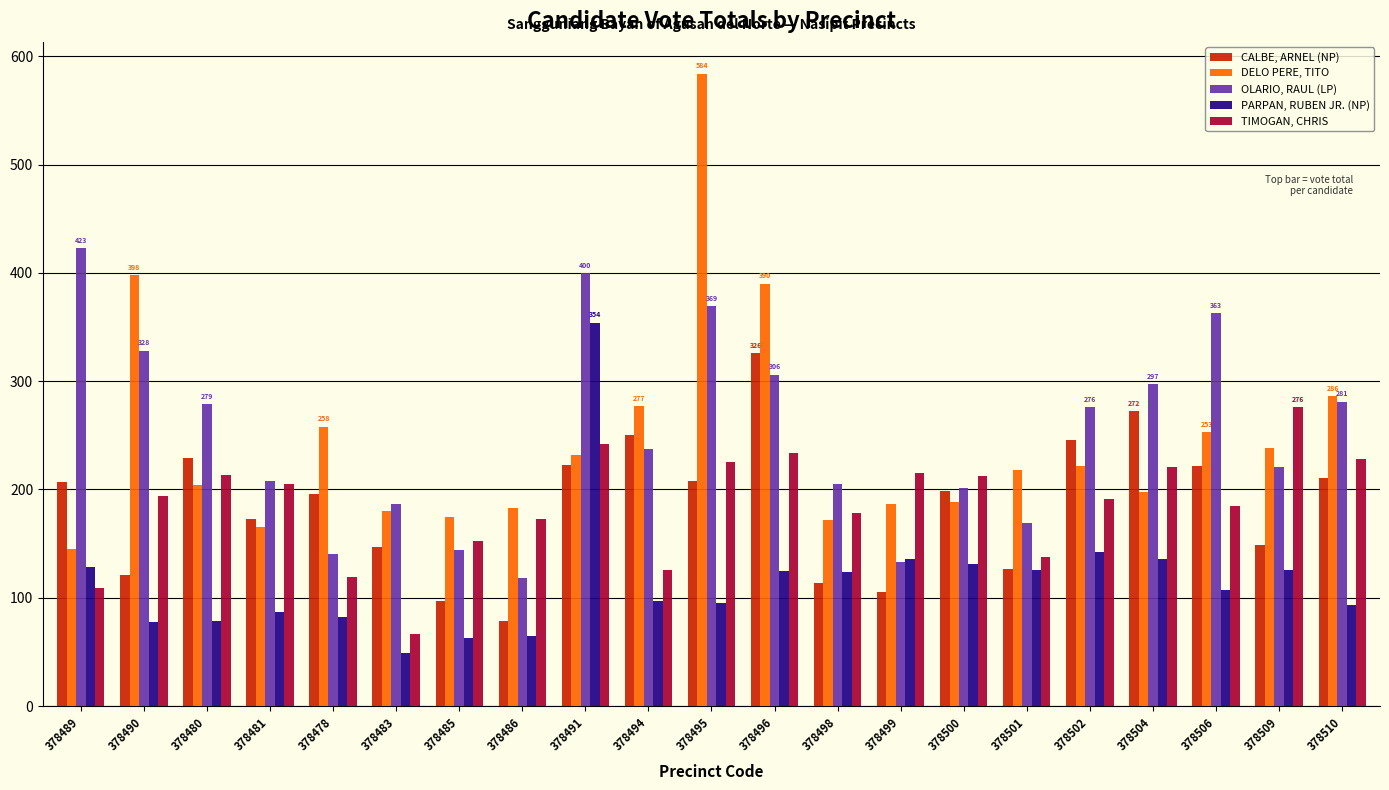

Read the PARPAN, RUBEN JR. (NP) value at 378499.

136